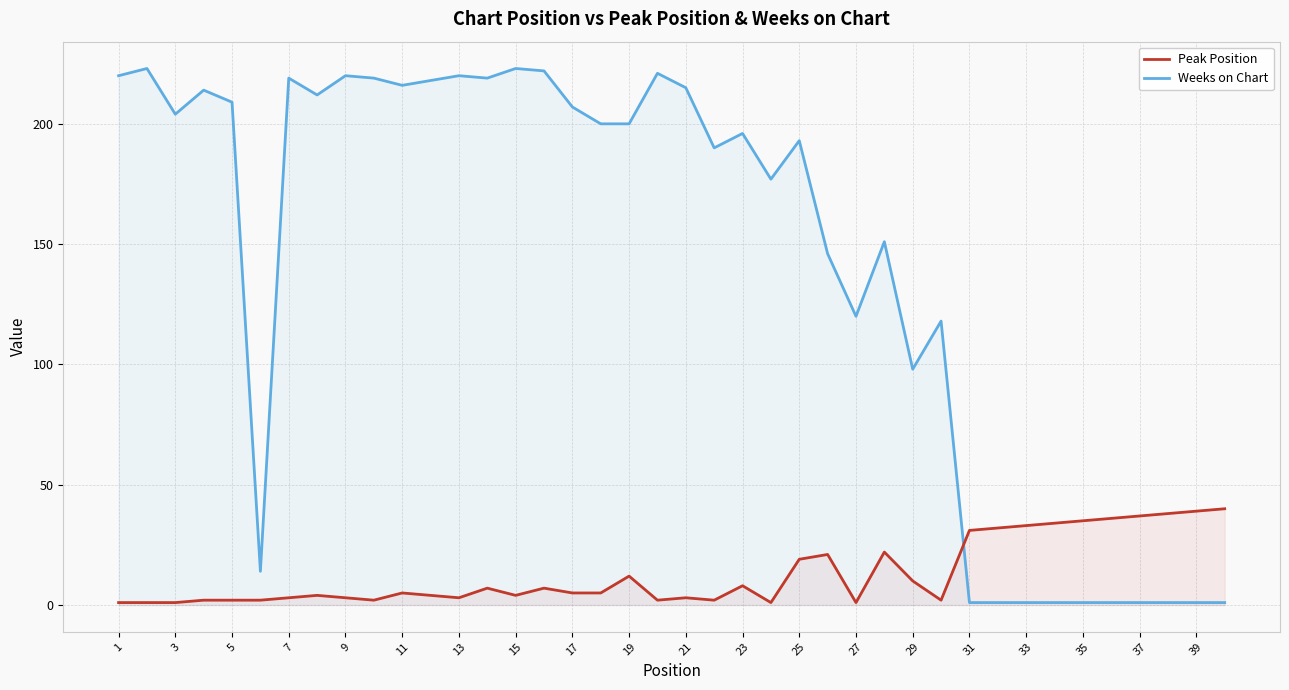

How many interior local peaks does the Peak Position series have?

9